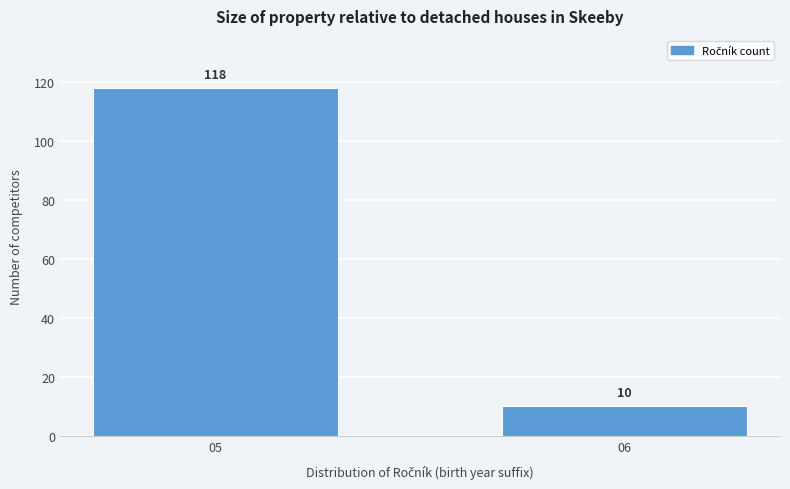

Reading right to left, list all the values displayed in this chart.

06=10	05=118